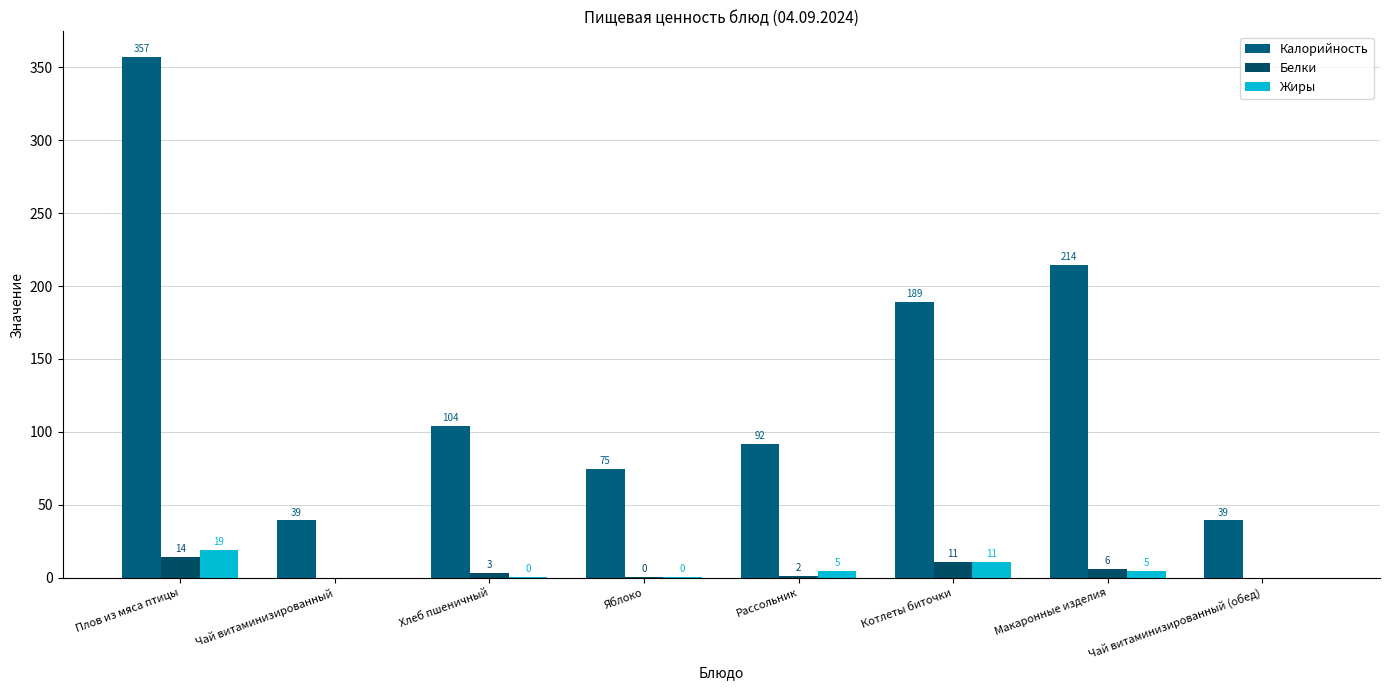

How many groups of bars are there?

8